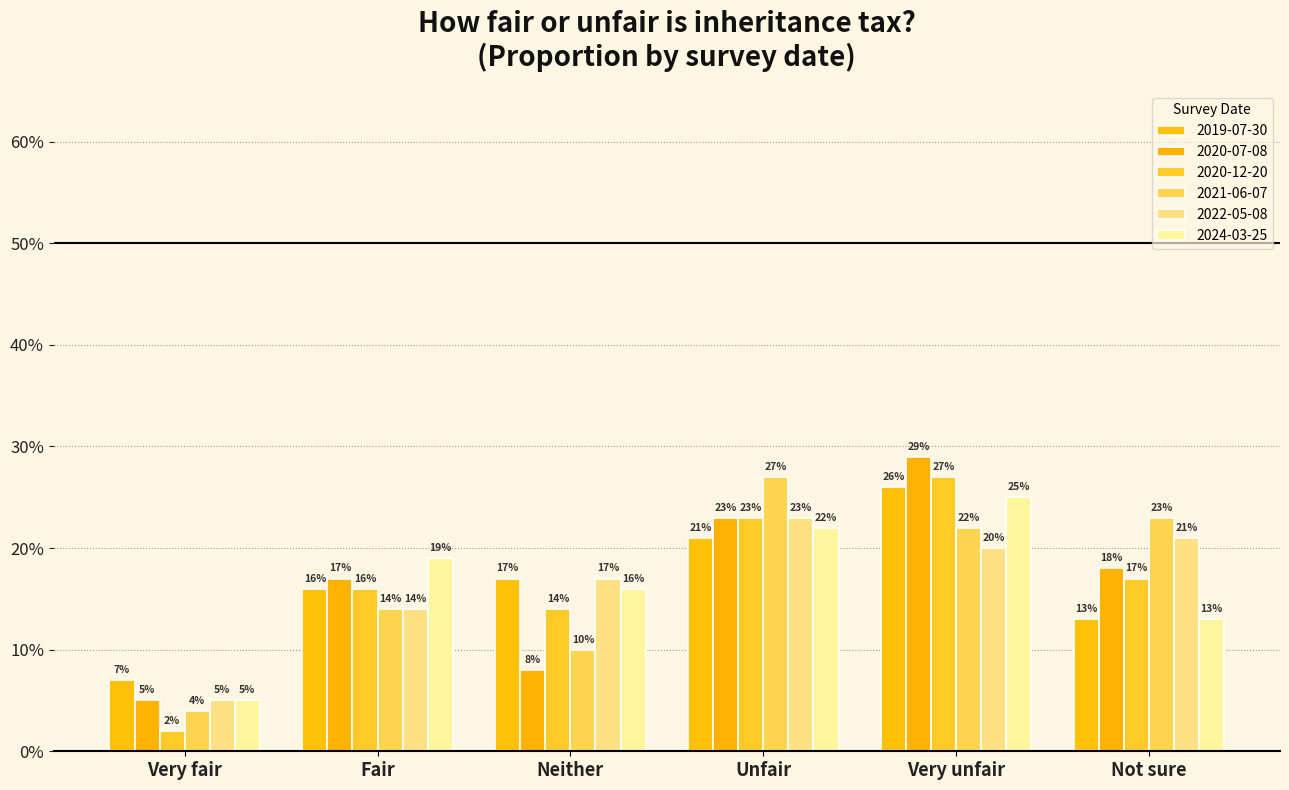

Reading left to right, list all the values displayed in this chart.

2019-07-30: Very fair=0.1	Fair=0.2	Neither=0.2	Unfair=0.2	Very unfair=0.3	Not sure=0.1
2020-07-08: Very fair=0.1	Fair=0.2	Neither=0.1	Unfair=0.2	Very unfair=0.3	Not sure=0.2
2020-12-20: Very fair=0.0	Fair=0.2	Neither=0.1	Unfair=0.2	Very unfair=0.3	Not sure=0.2
2021-06-07: Very fair=0.0	Fair=0.1	Neither=0.1	Unfair=0.3	Very unfair=0.2	Not sure=0.2
2022-05-08: Very fair=0.1	Fair=0.1	Neither=0.2	Unfair=0.2	Very unfair=0.2	Not sure=0.2
2024-03-25: Very fair=0.1	Fair=0.2	Neither=0.2	Unfair=0.2	Very unfair=0.2	Not sure=0.1